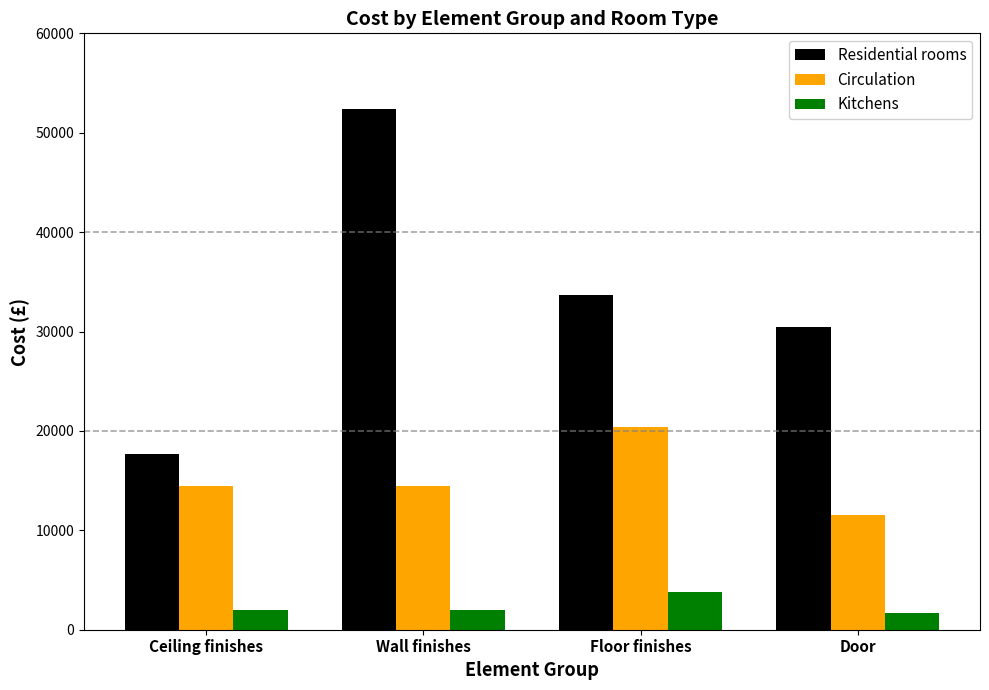

What is the label of the 1st bar from the right?

Door